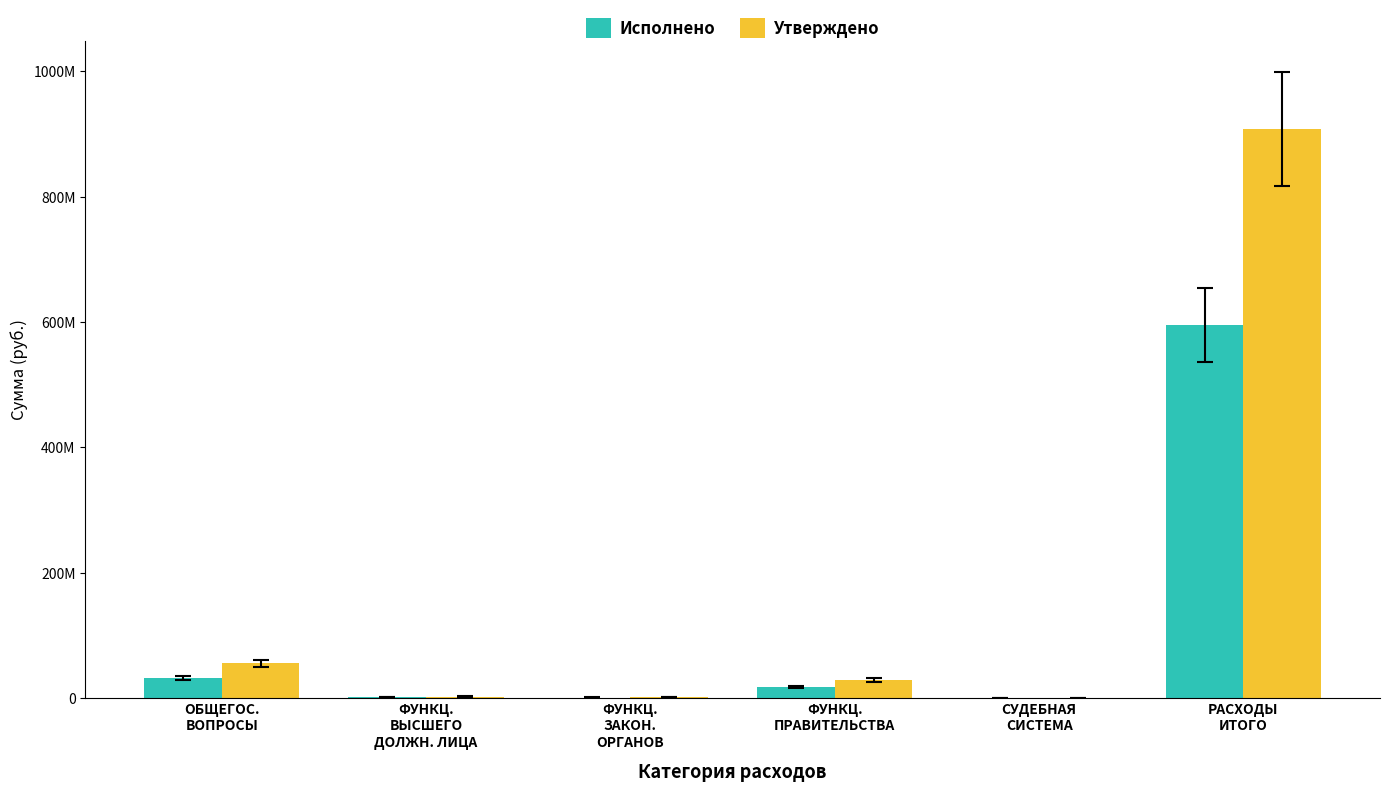

What is the value of the Утверждено bar at the 2nd from the left?

1975261.0